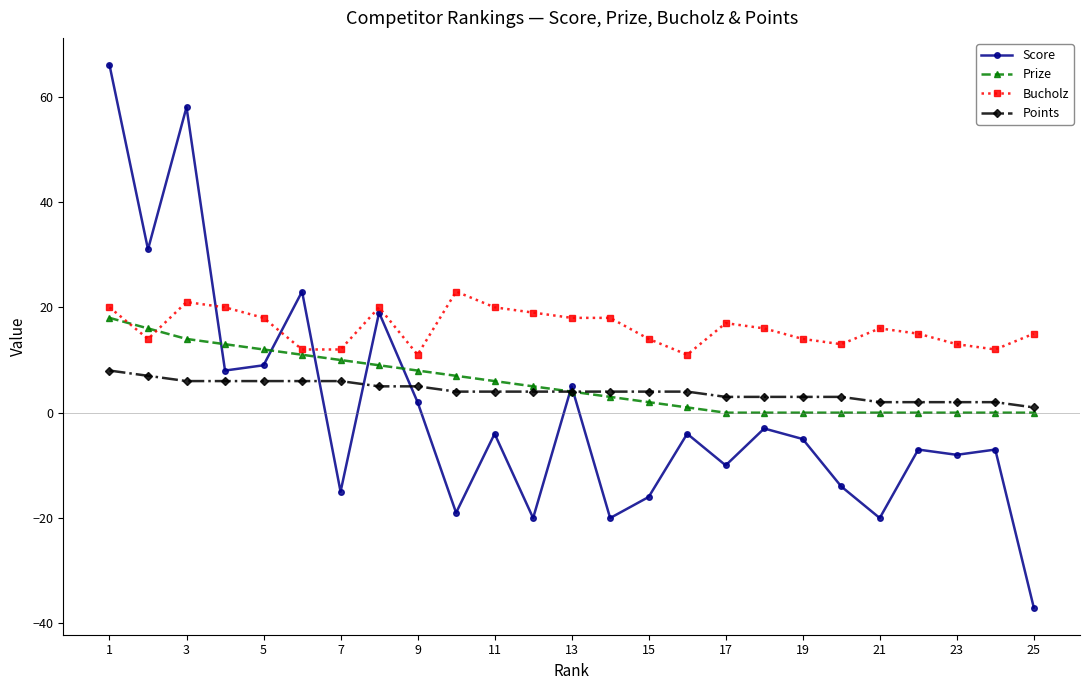

Which series has the largest range (max minus min)?

Score